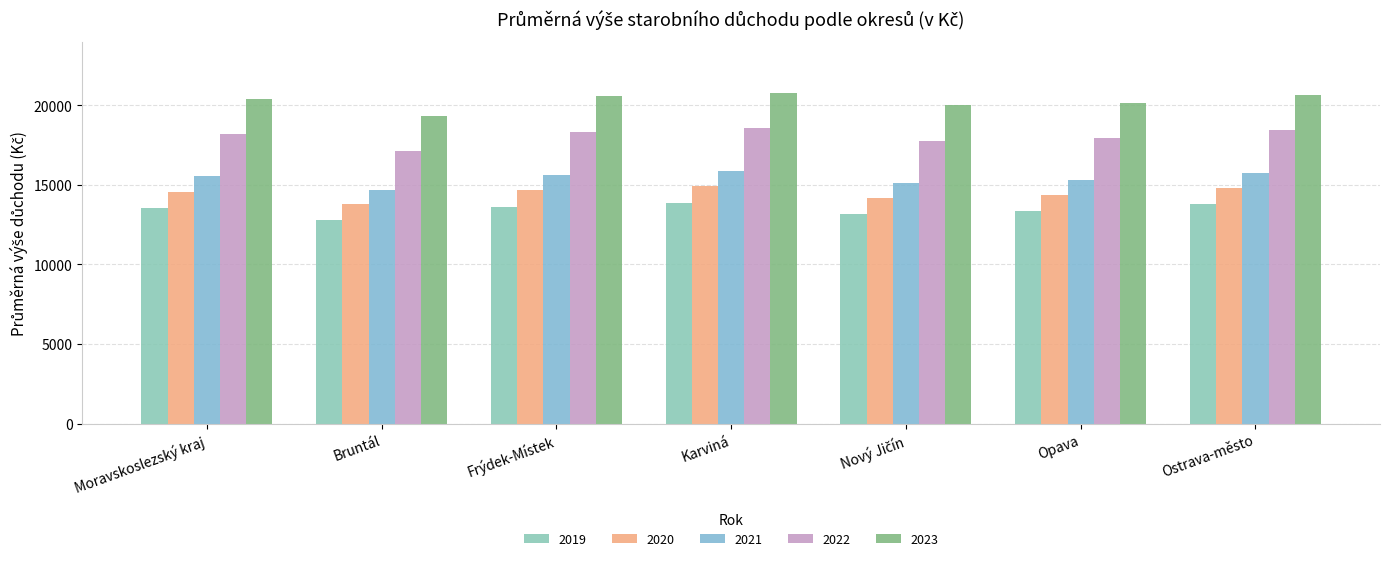

Is it true that 2019 equals 13553 at Moravskoslezský kraj?

True